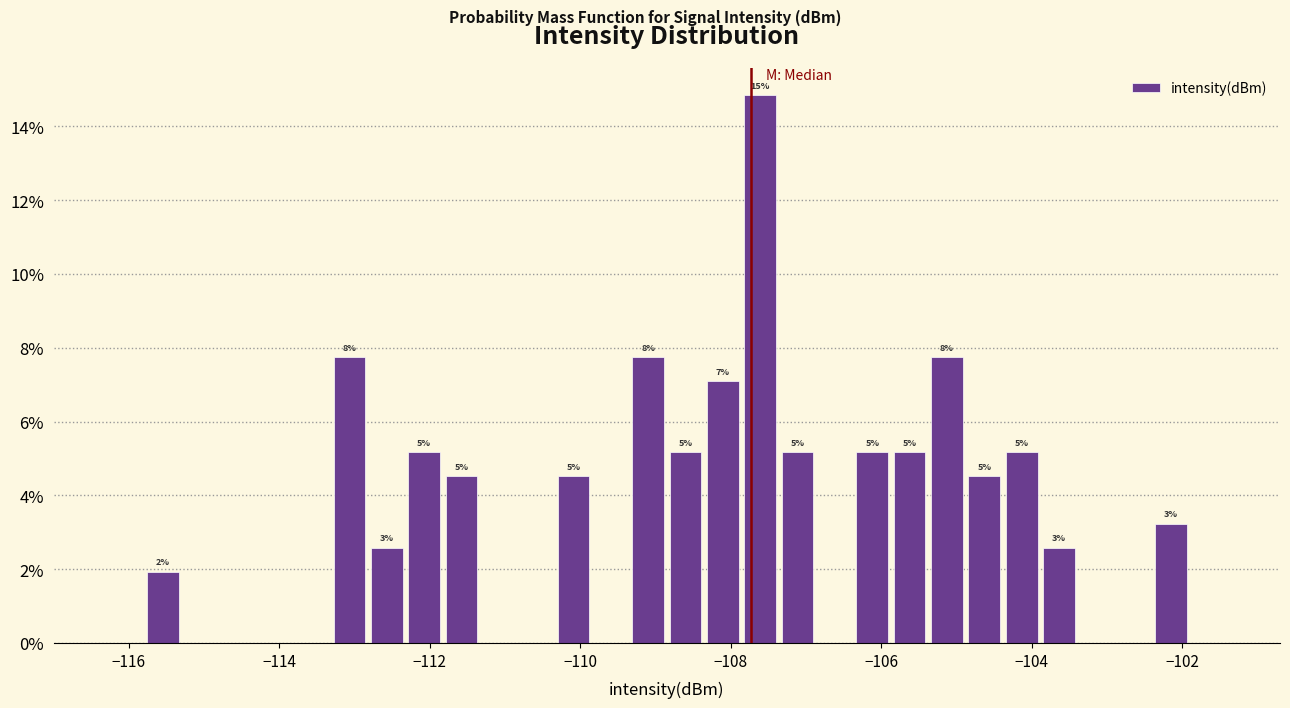

Around what value on the x-axis is the tallest bar? Give the approximate position of its centre, as read against the axis.

-107.6